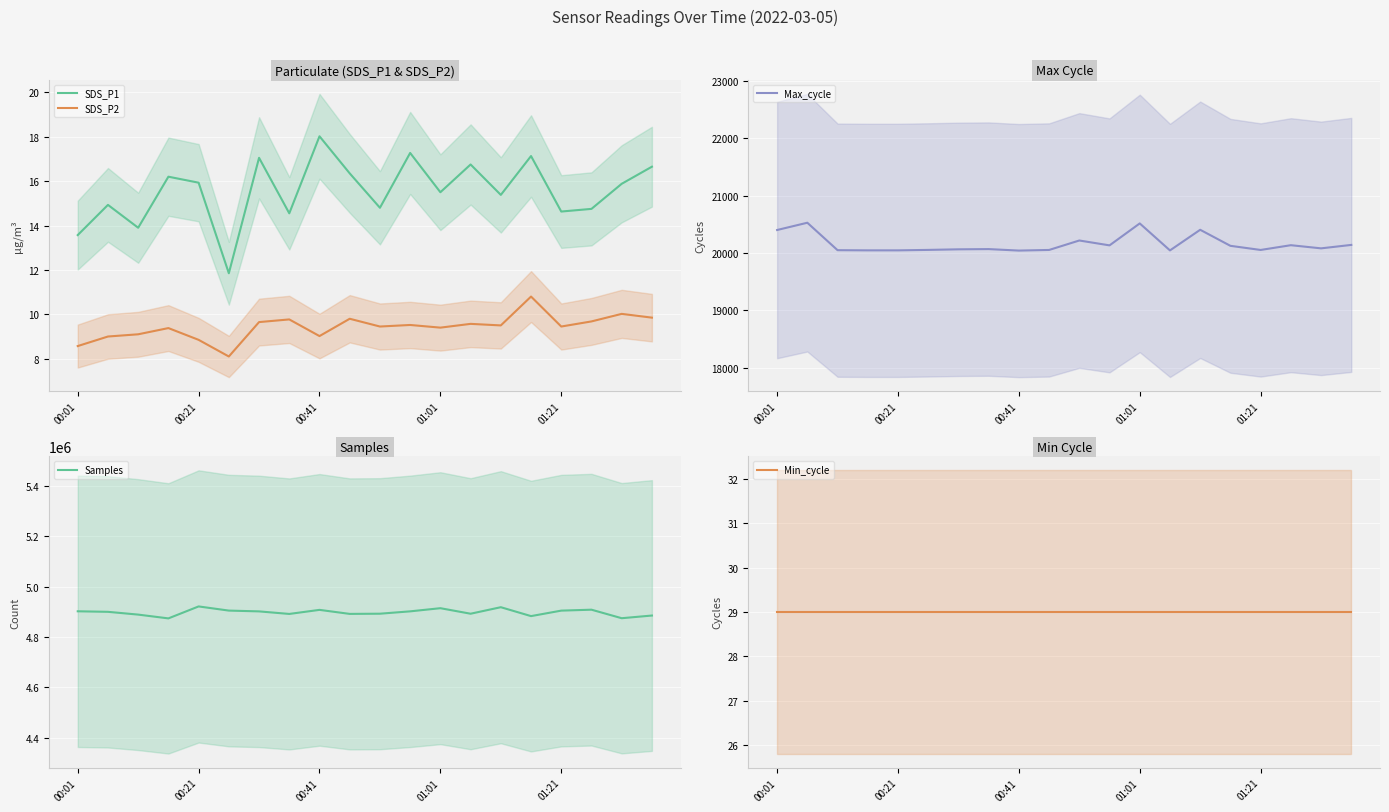

What is the total value across all series at 19?

4905284.5